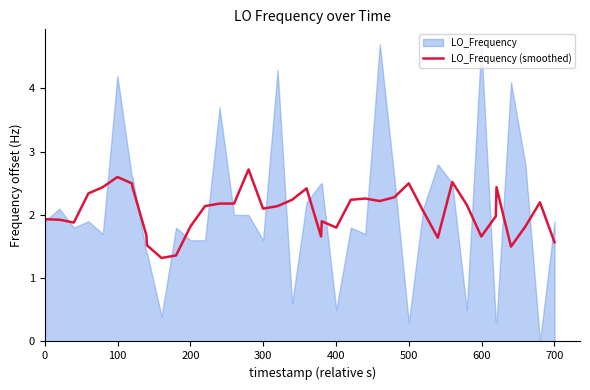

True or false: the data has more than 2 interior local peaks.

True